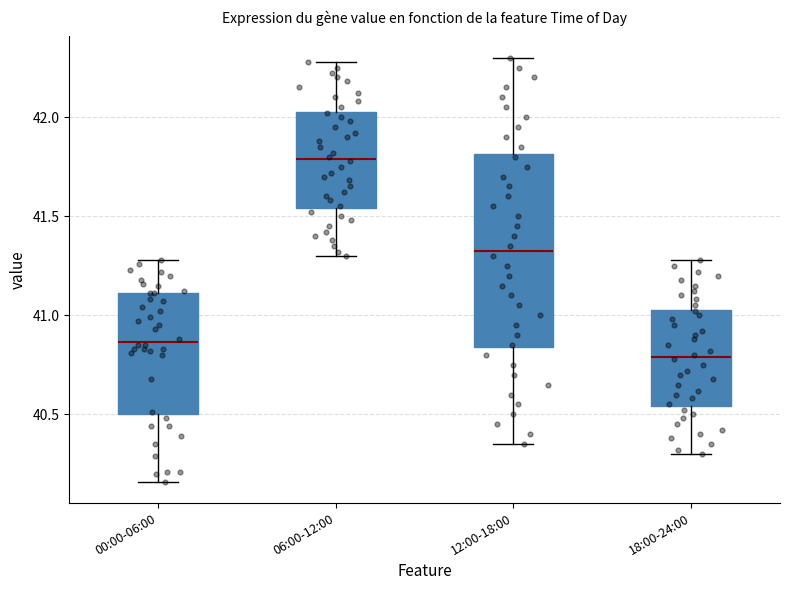

Where does the lower whisker of the box for 12:00-18:00 end on the y-axis? The values are not printed on the chart, so give them approximately, as read against the axis.

40.35